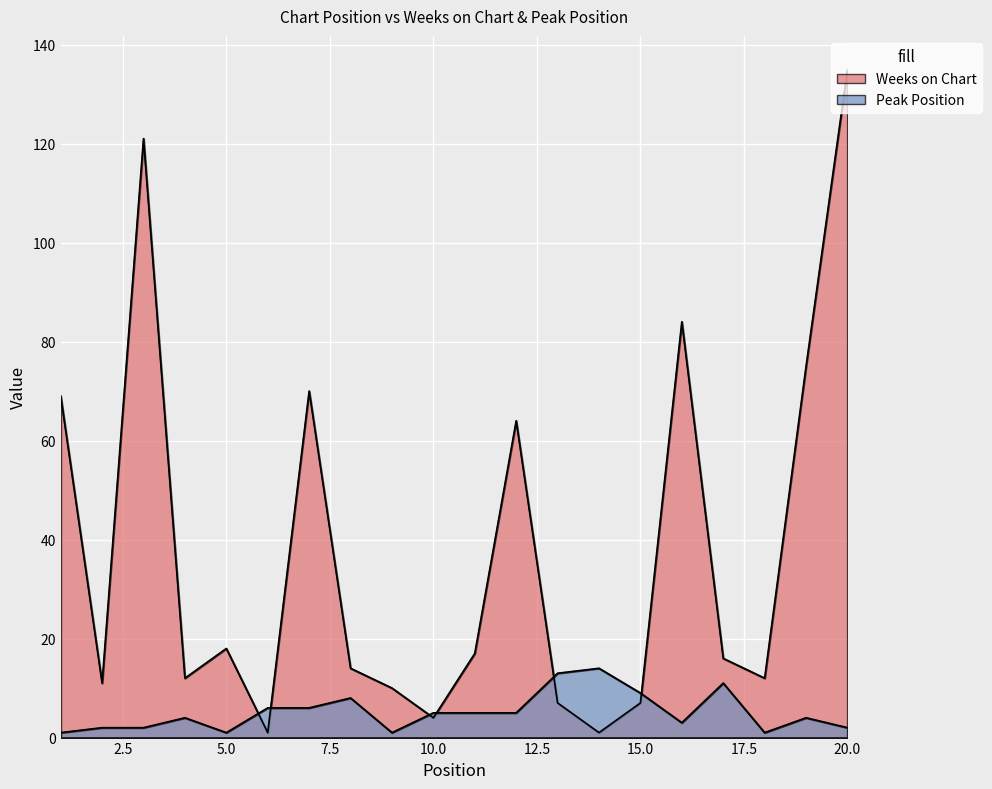

True or false: Peak Position and Weeks on Chart cross at least once.

True